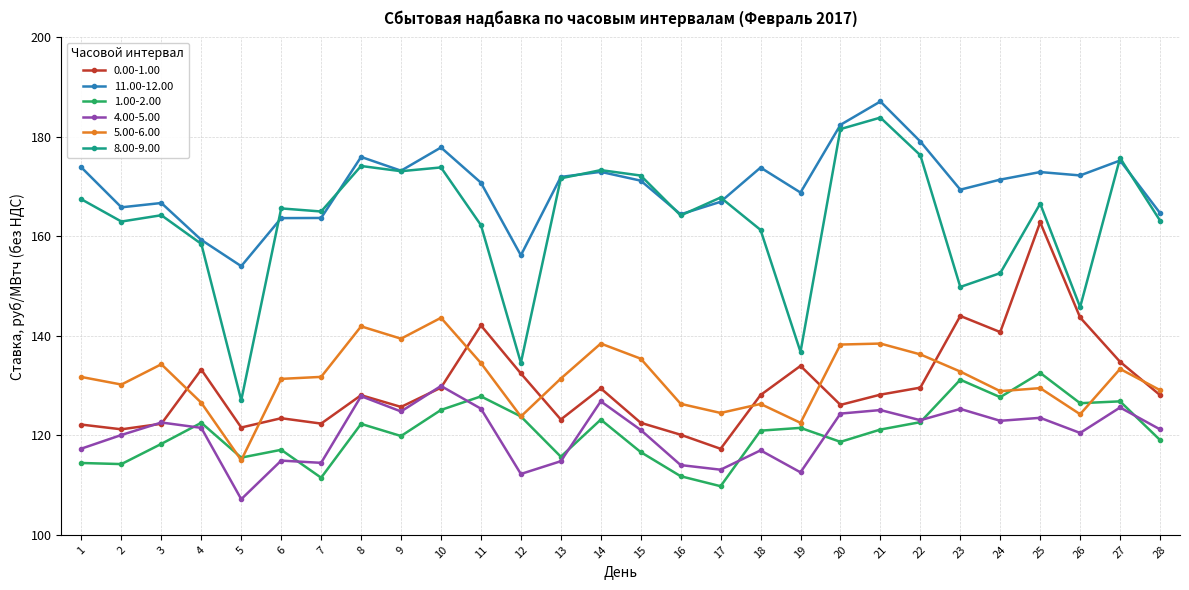

Which series has the largest total across all categories?

11.00-12.00